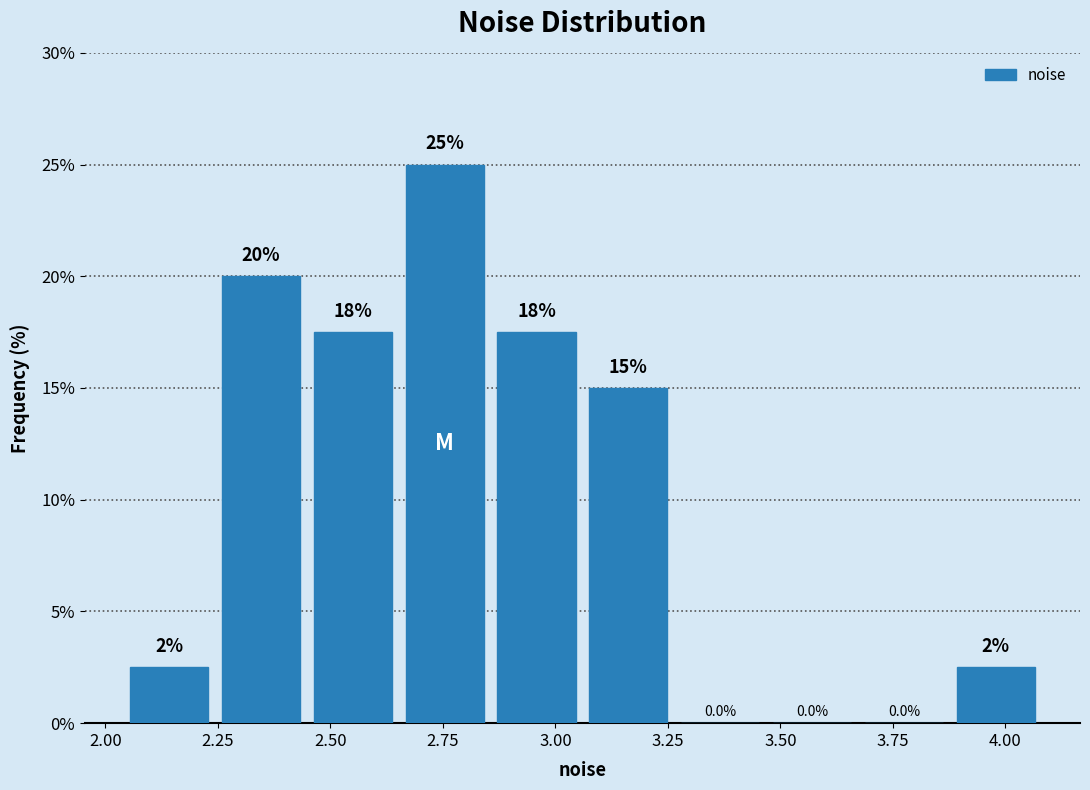

Which range on the x-axis has the tallest bar?

2.65 to 2.85